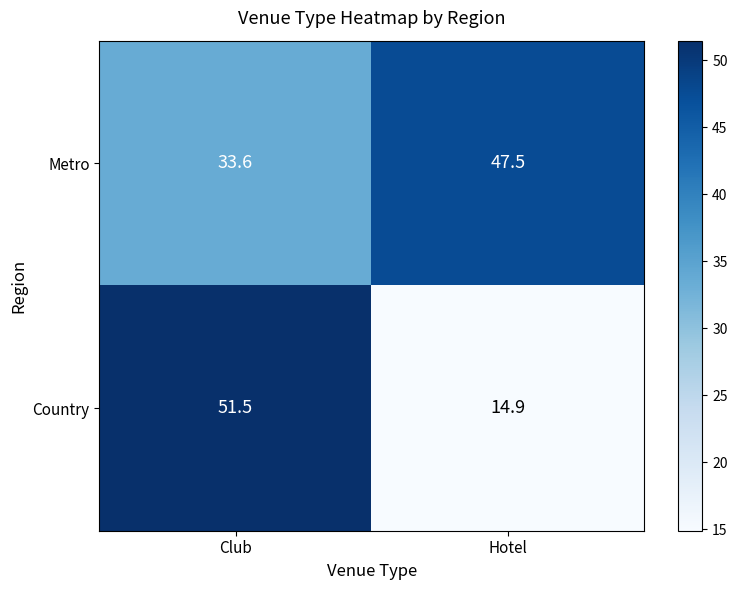

What is the sum of the Country values at Hotel and Club?

66.4